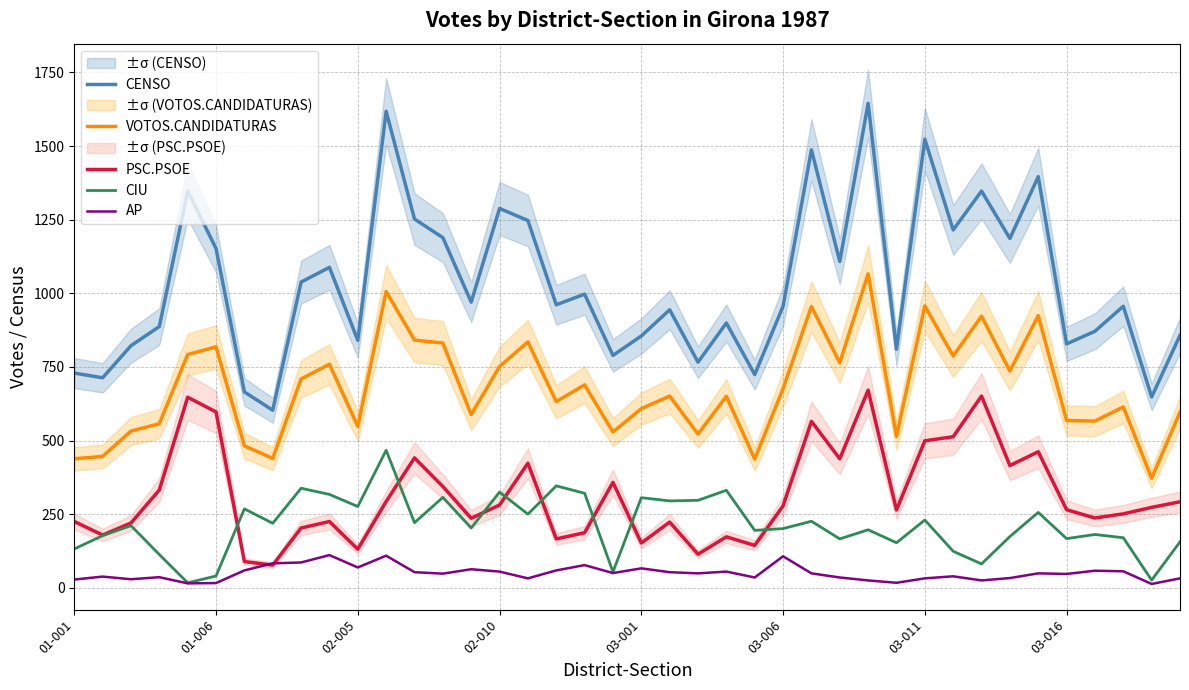

What is the minimum value for PSC.PSOE?

77